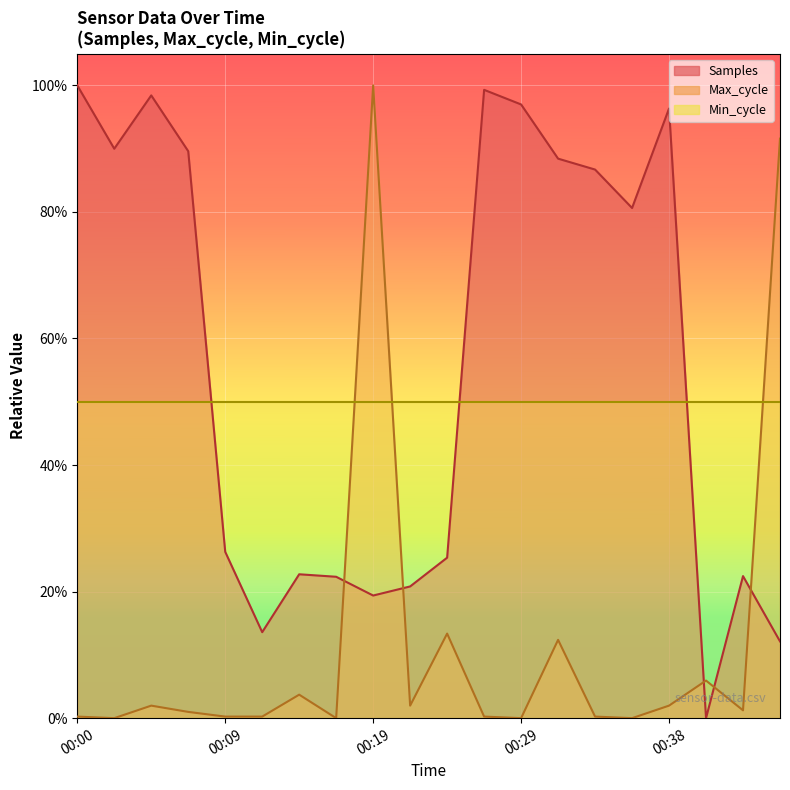

Which has a higher value, 00:14 or 00:38?

00:38